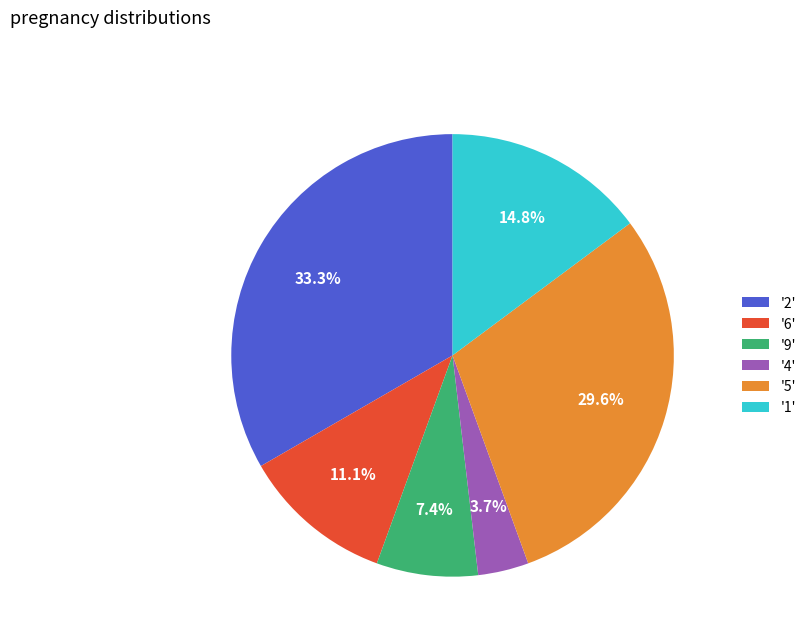

How many slices are in this pie chart?

6